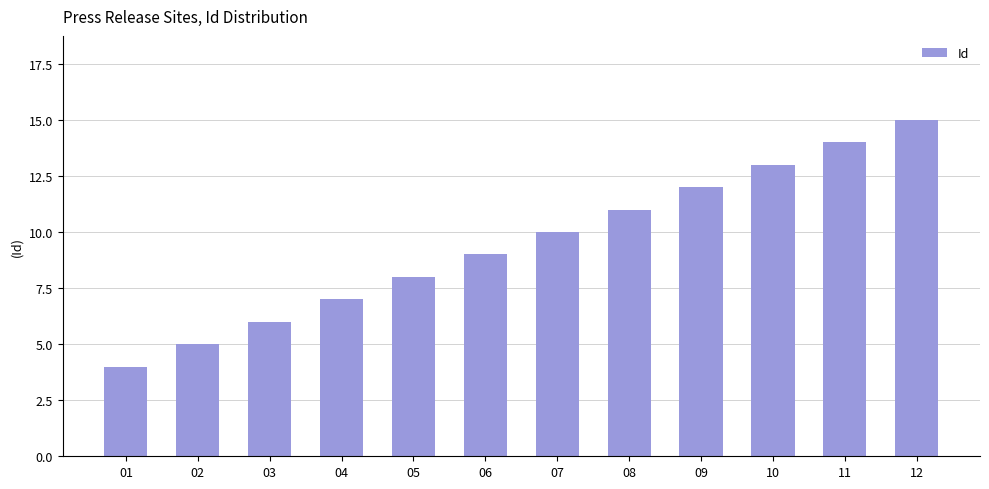

What is the value of the 6th bar from the left?

9